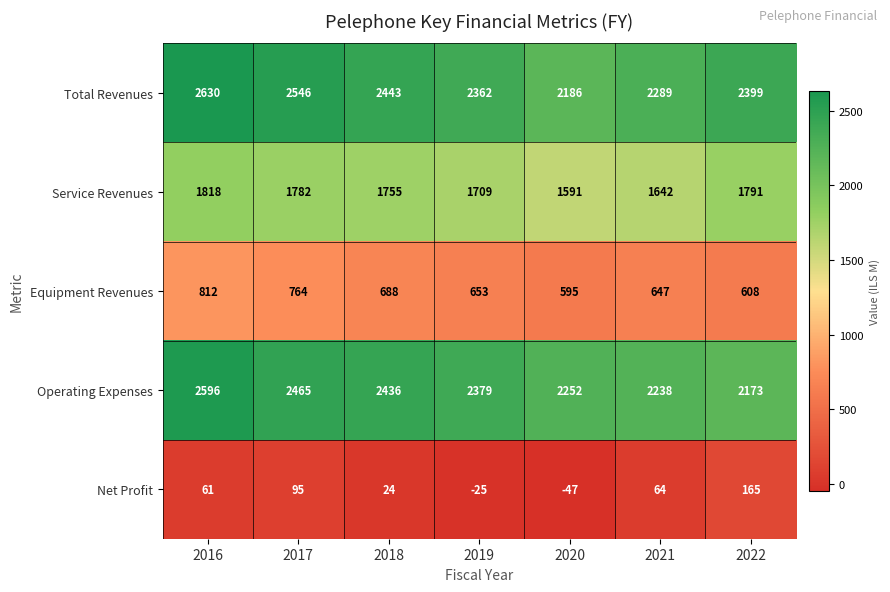

What is the spread (max minus min) of values at 2021?

2225